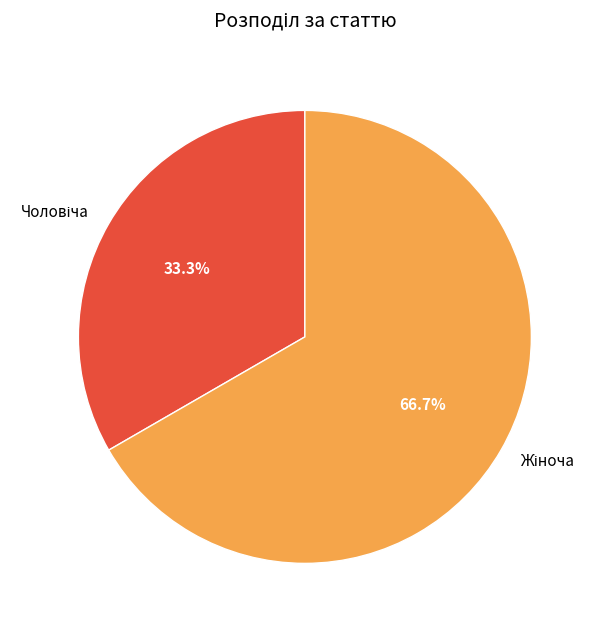

Is there any slice that represents more than half of the pie?

Yes